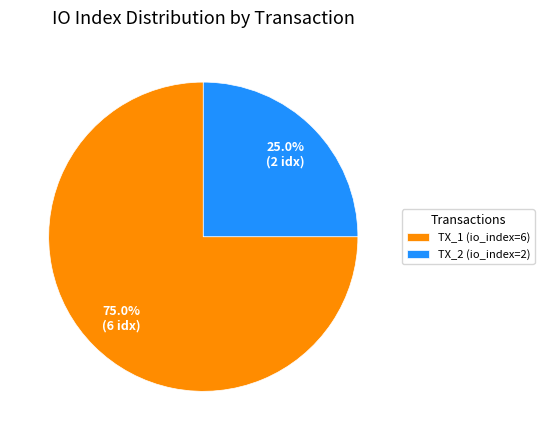

What is the total percentage of TX_2 (io_index=2) and TX_1 (io_index=6)?

100.0%